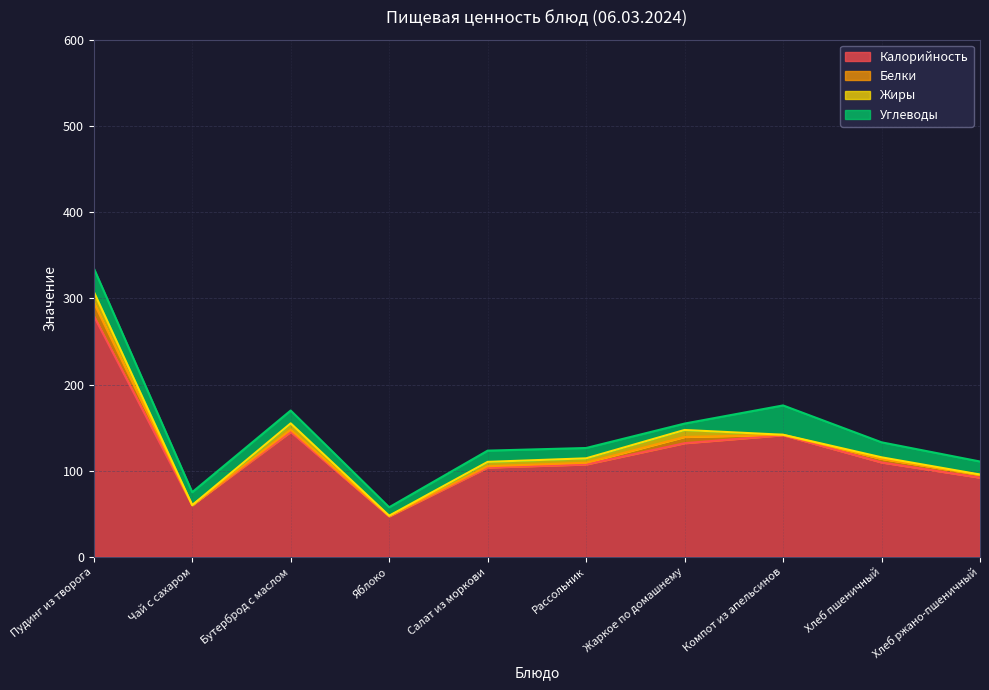

Is it true that Жиры equals 0.3 at Хлеб ржано-пшеничный?

False